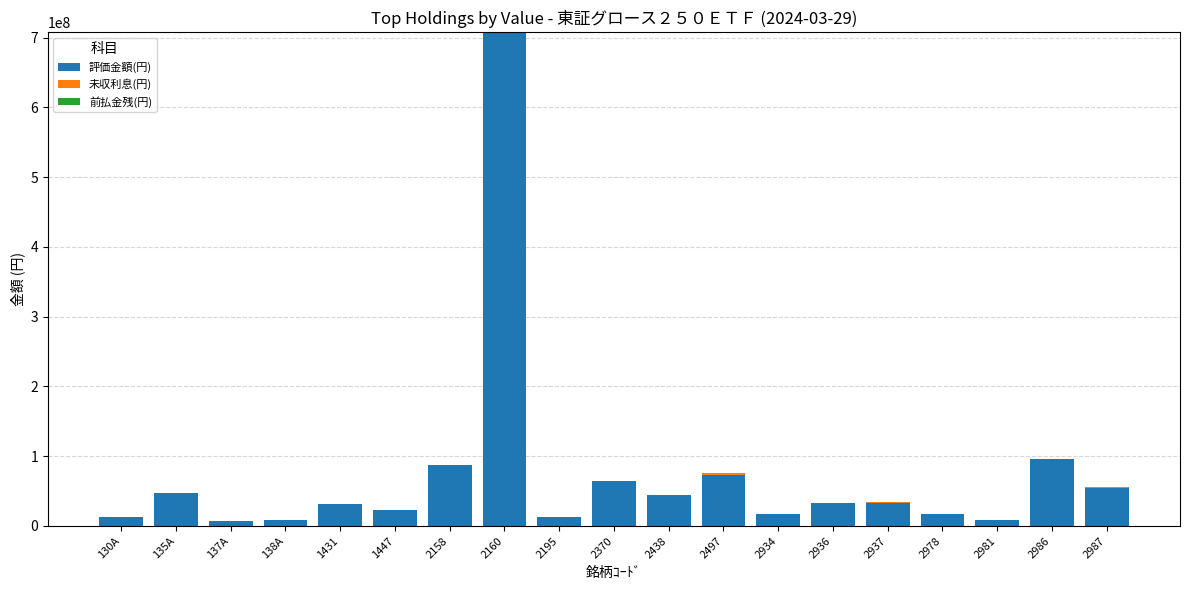

What is the sum of all 評価金額(円) values?

1378220700